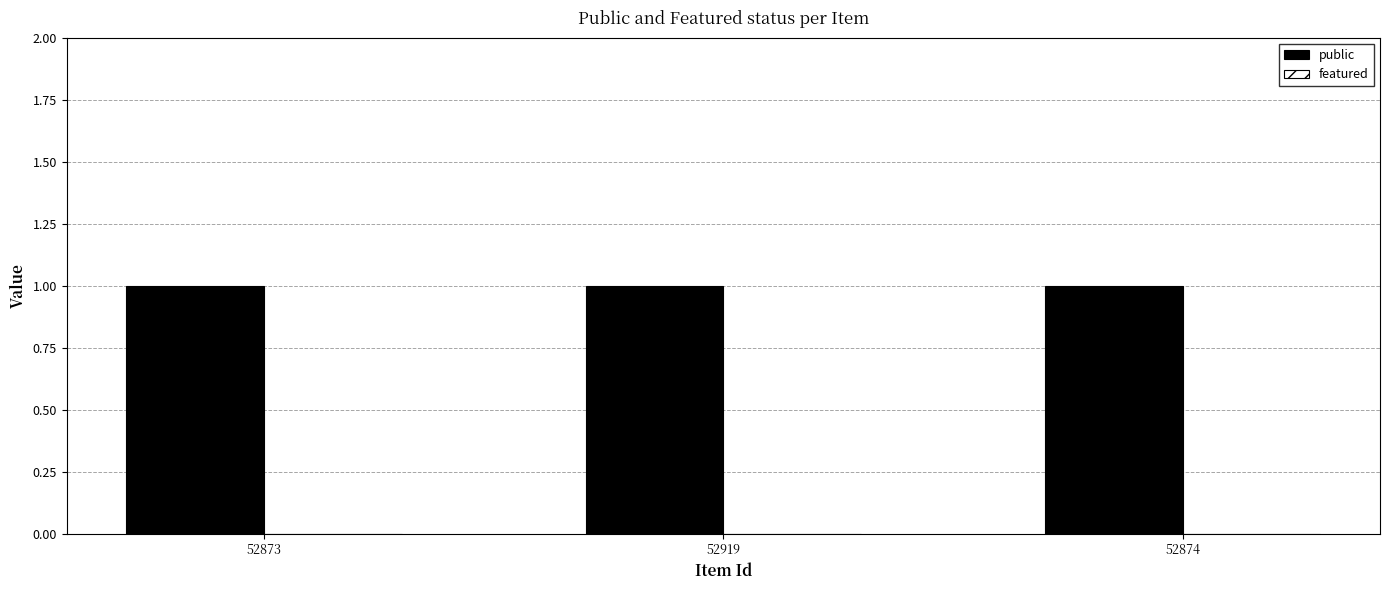

Which series has the largest range (max minus min)?

public